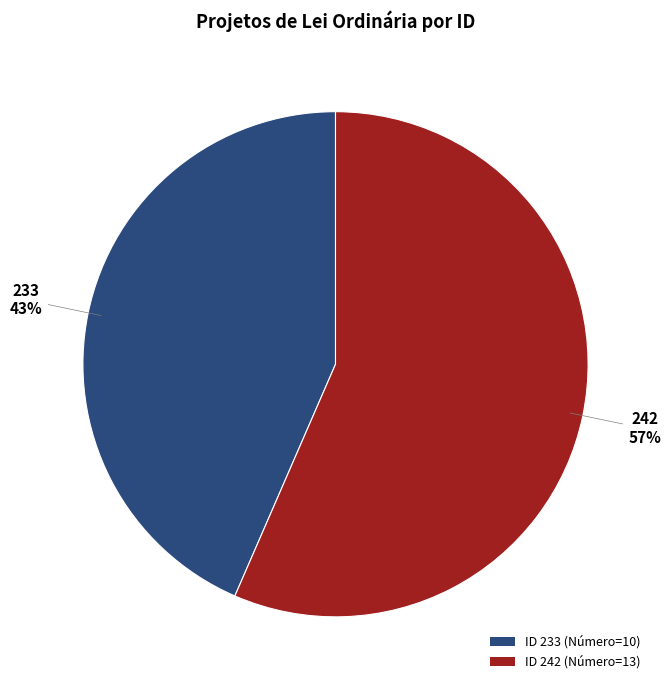

To the nearest percent, what is the average slice percentage?

50%